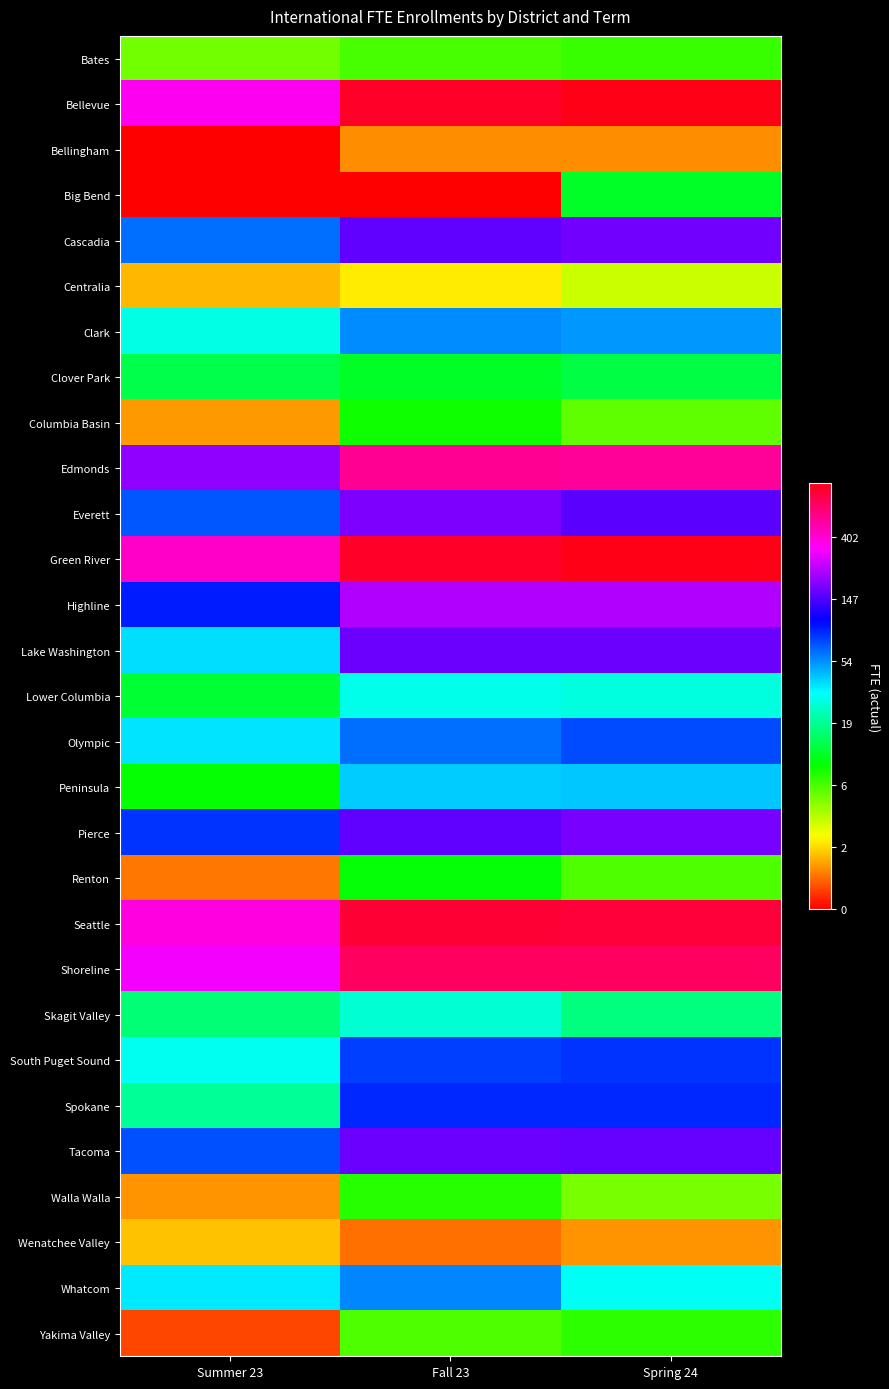

What is the maximum value shown in the chart?

6.9